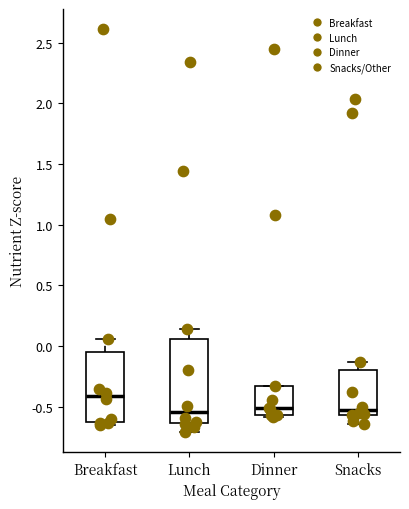

Reading left to right, read every box against the y-axis: the position of its median line, the range the box covers, and the ends of its whiskers. The values are not printed on the chart, so give them approximately, as read against the axis.

Breakfast: median -0.40, box -0.65 to -0.05, whiskers -0.65 (just below the box's lower edge) to 0.05
Lunch: median -0.55, box -0.65 to 0.05, whiskers -0.70 to 0.15
Dinner: median -0.50, box -0.55 to -0.35, whiskers -0.60 to -0.35
Snacks: median -0.55 (just above the box's lower edge), box -0.55 to -0.20, whiskers -0.65 to -0.15